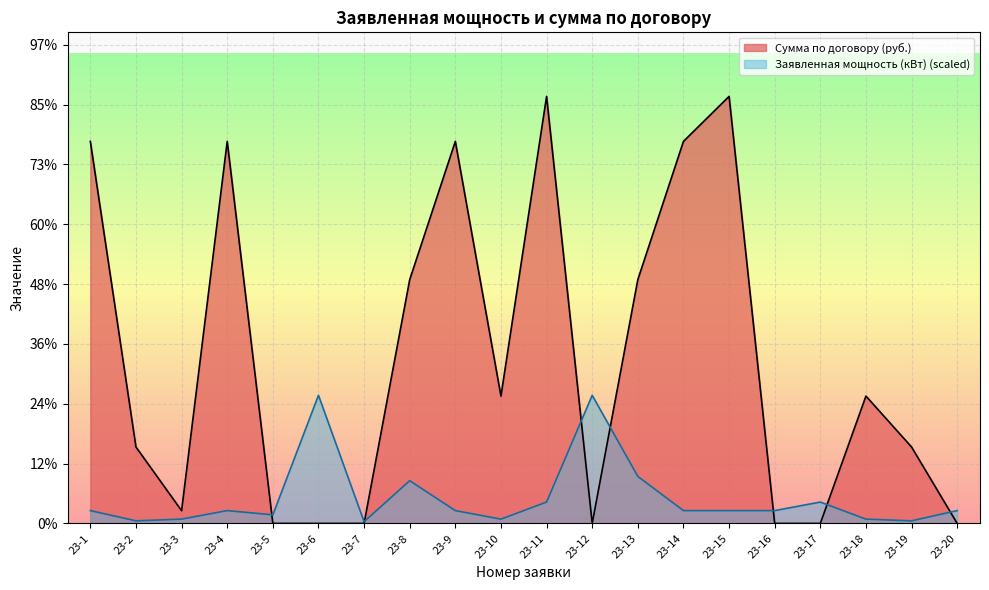

What is the greatest value displayed?

71365.6